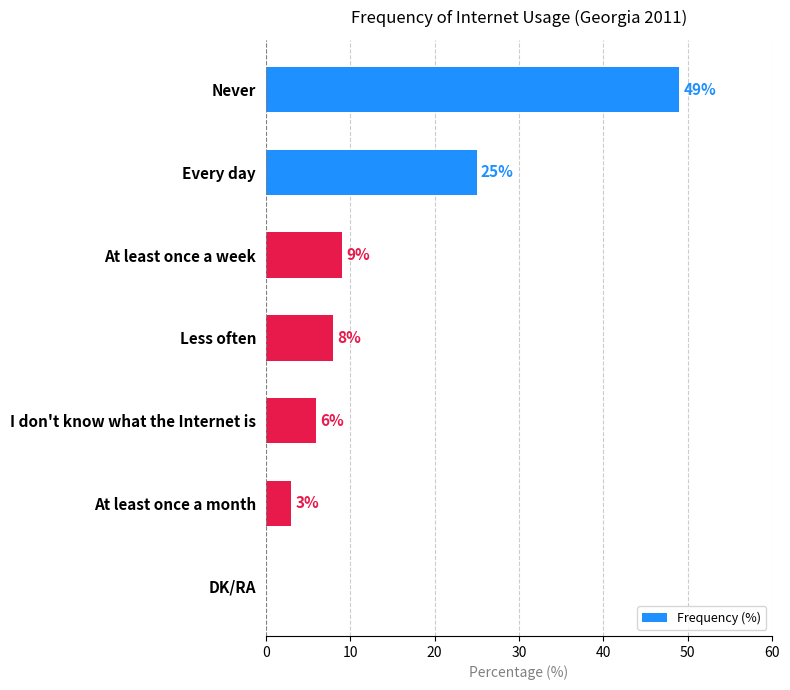

What is the maximum value shown in the chart?

49